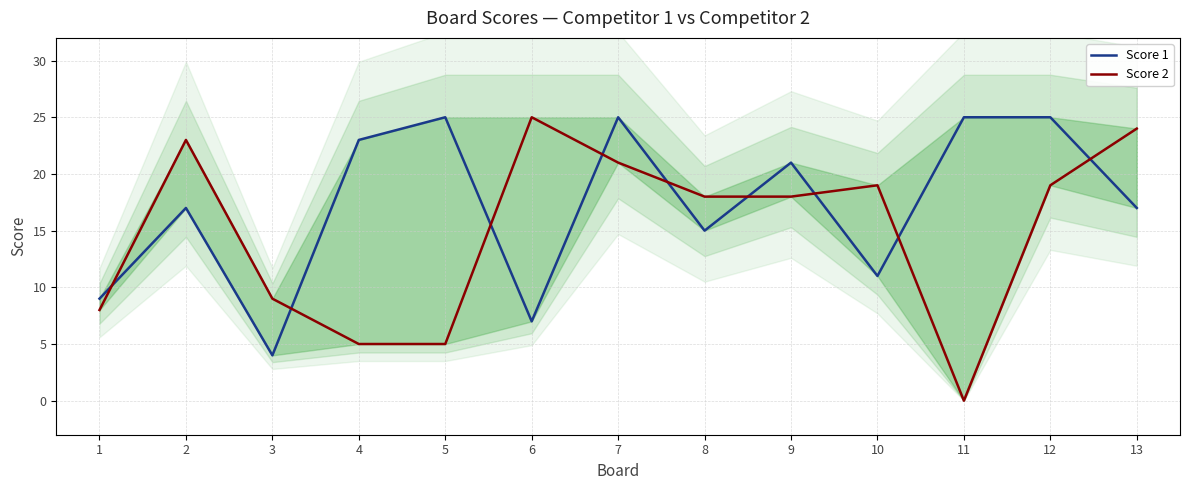

What is the sum of the Score 1 values at 2 and 11?

42